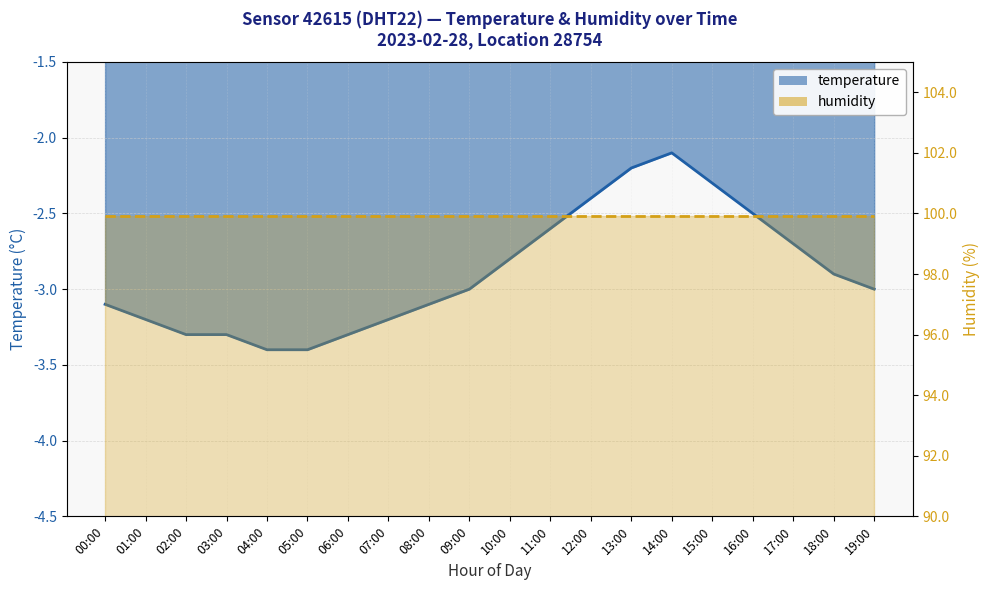

The chart shows a value of -4.5 at 02:00. True or false?

False